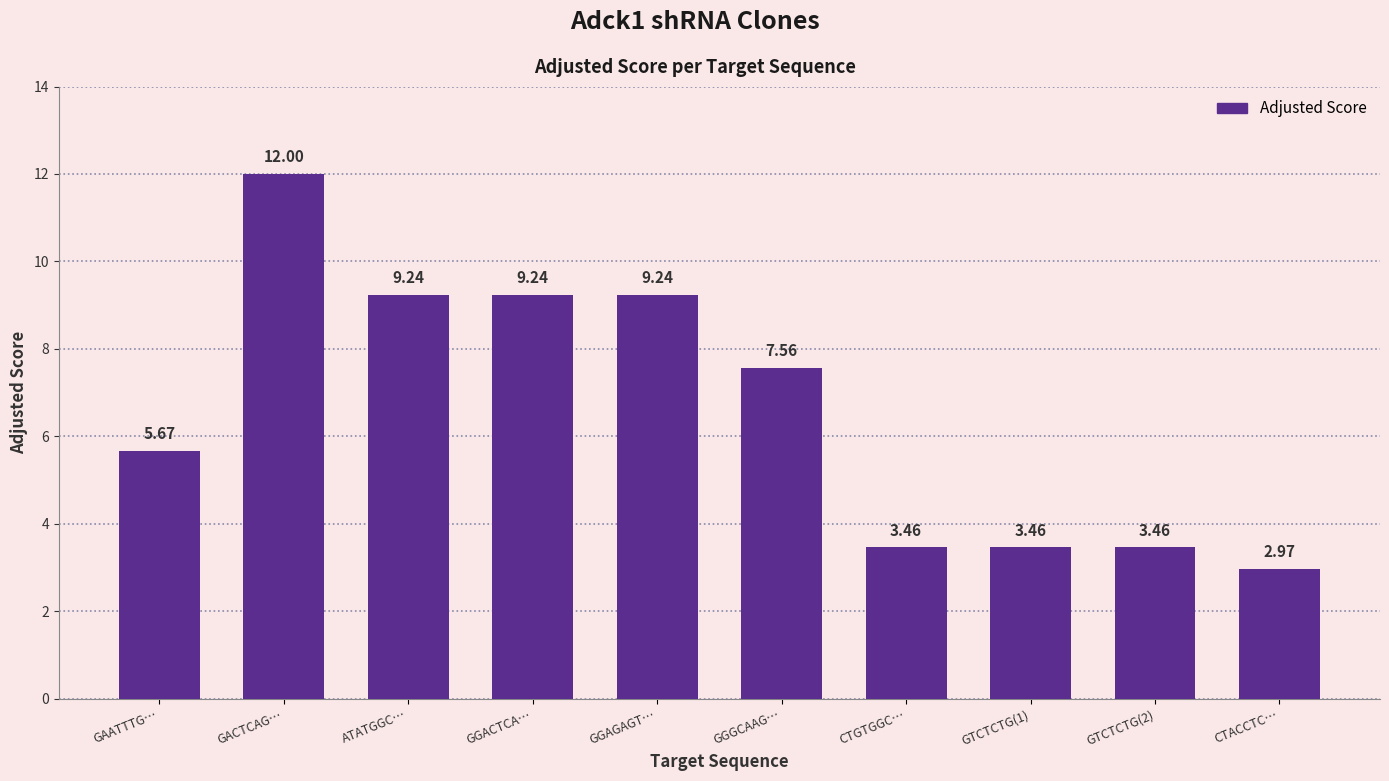

At which category does the chart reach its peak across all series?

GACTCAG…